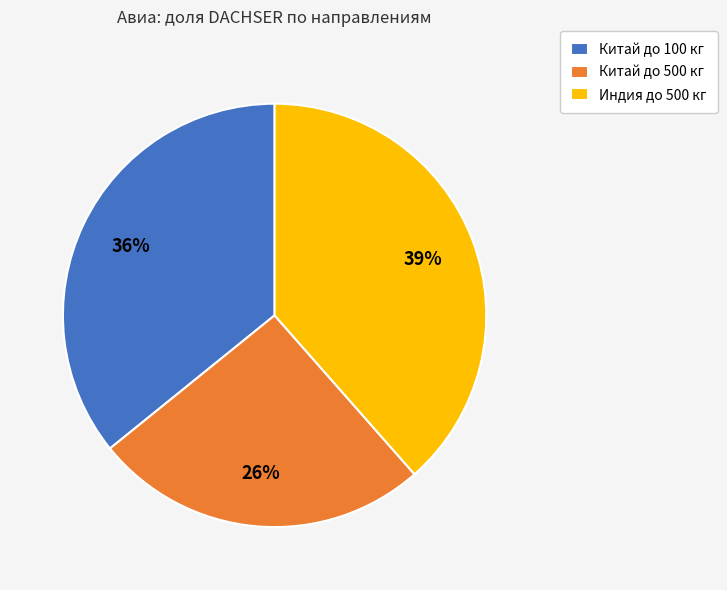

Is there a majority slice in this chart?

No